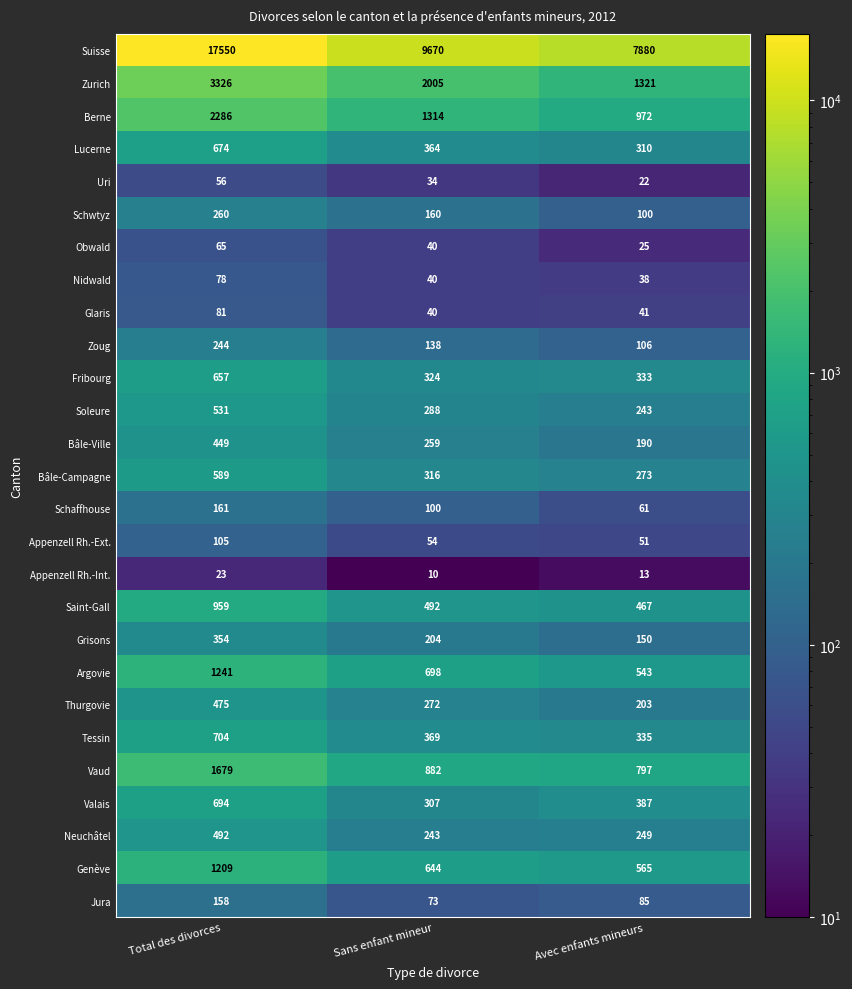

What is the sum of all Zoug values?

488